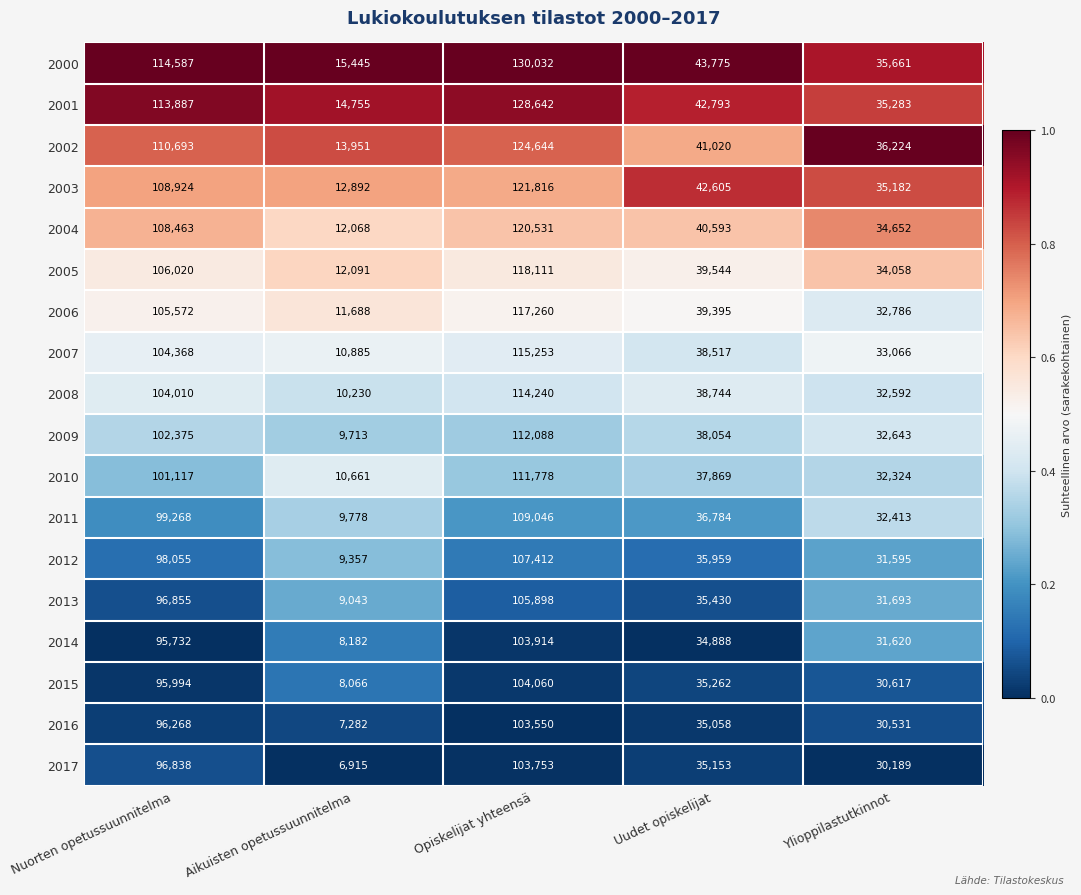

Rank the series by their maximum value, from lowest to highest.

2016, 2017, 2014, 2015, 2013, 2012, 2011, 2010, 2009, 2008, 2007, 2006, 2005, 2004, 2003, 2002, 2001, 2000